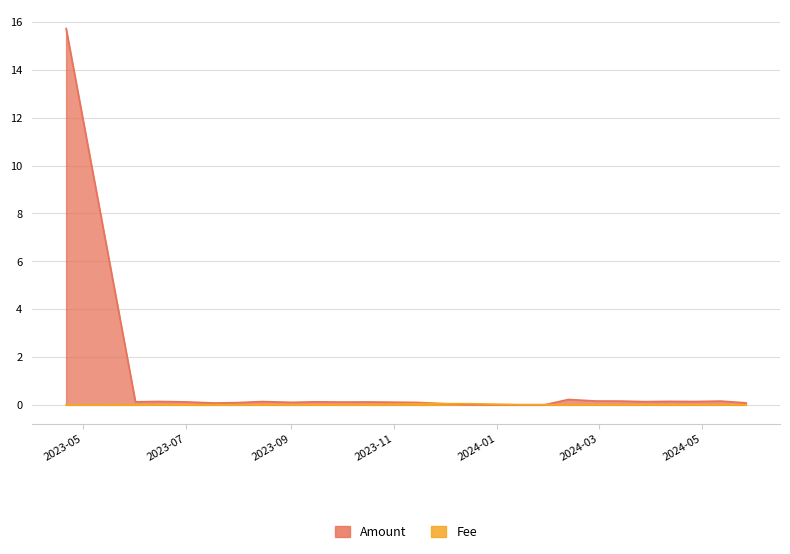

What is the label of the 10th point from the right?

2024-01-14